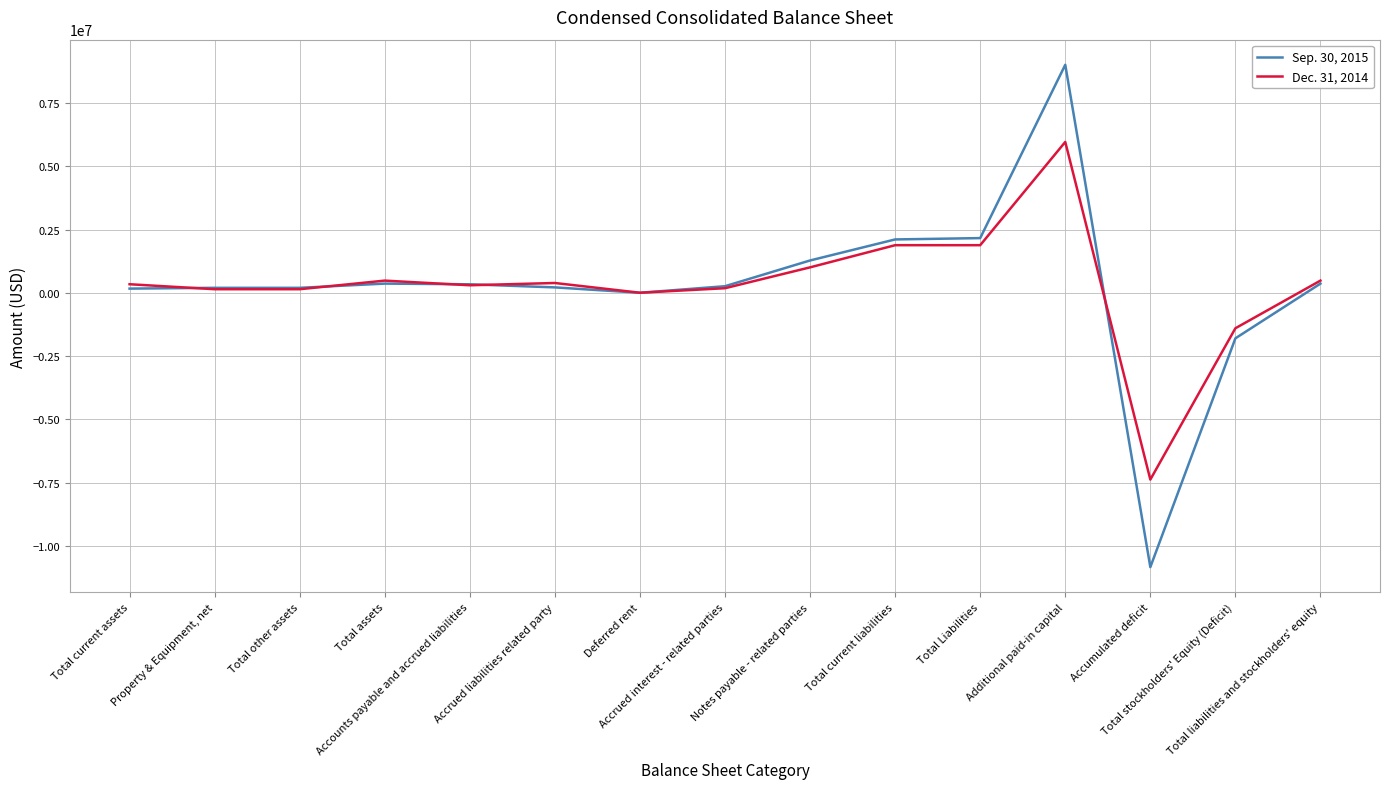

At which category does Dec. 31, 2014 reach its first local peak?

Total assets